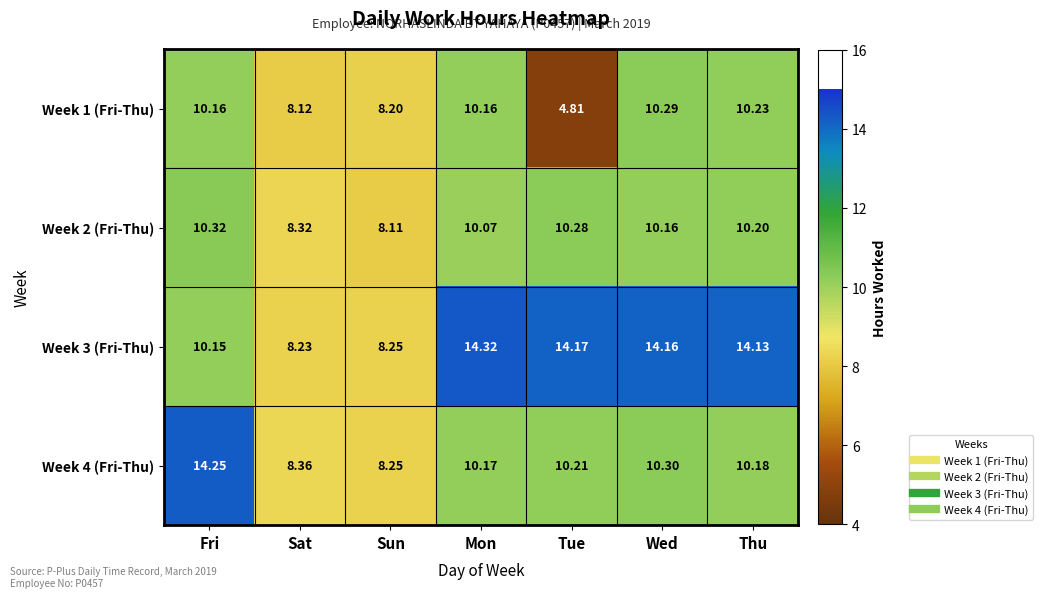

What is the total value across all series at Mon?

44.7